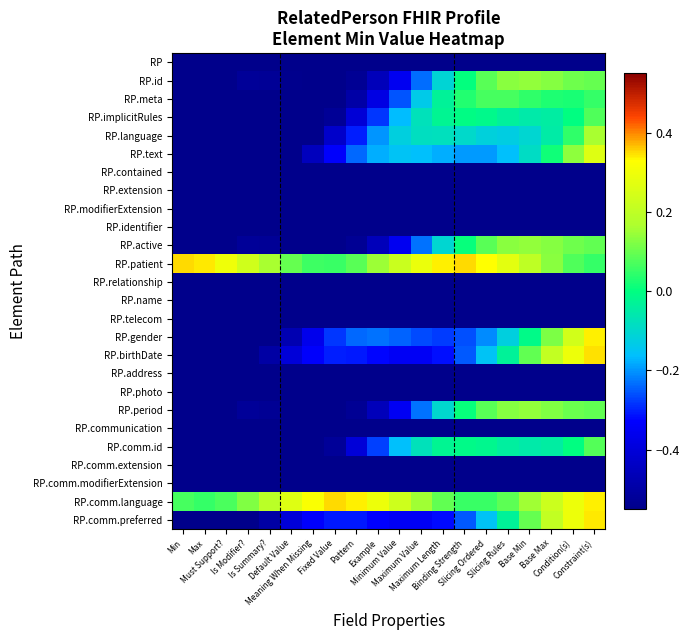

Between Fixed Value and Min, which is larger?

Min